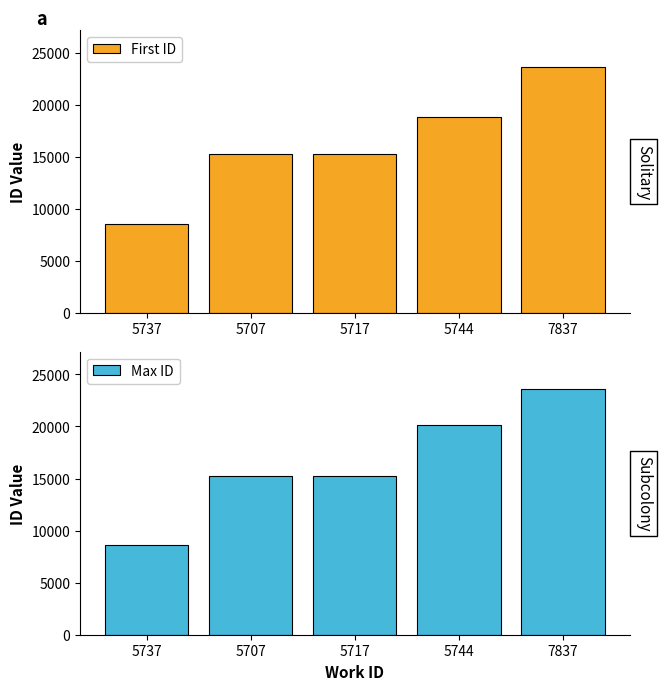

Between 5744 and 5737, which is larger?

5744